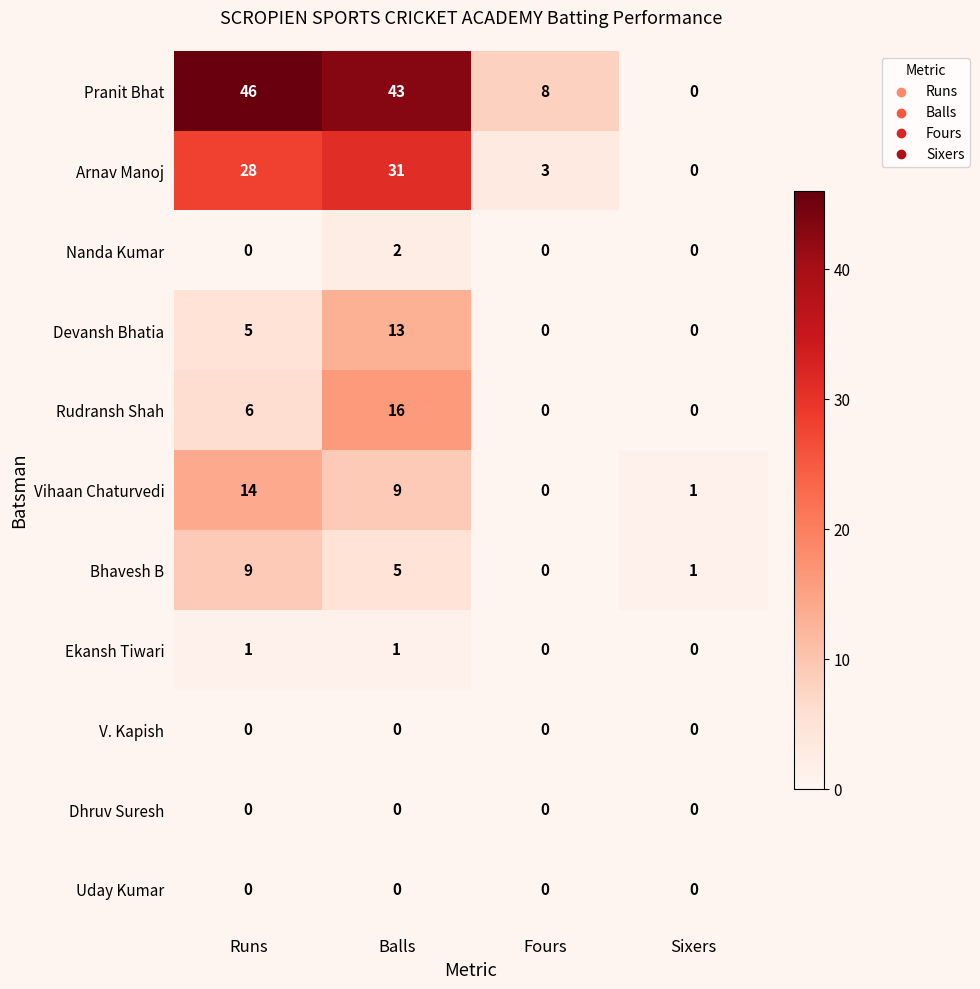

Is the value of Bhavesh B at Balls greater than the value of Ekansh Tiwari at Runs?

Yes